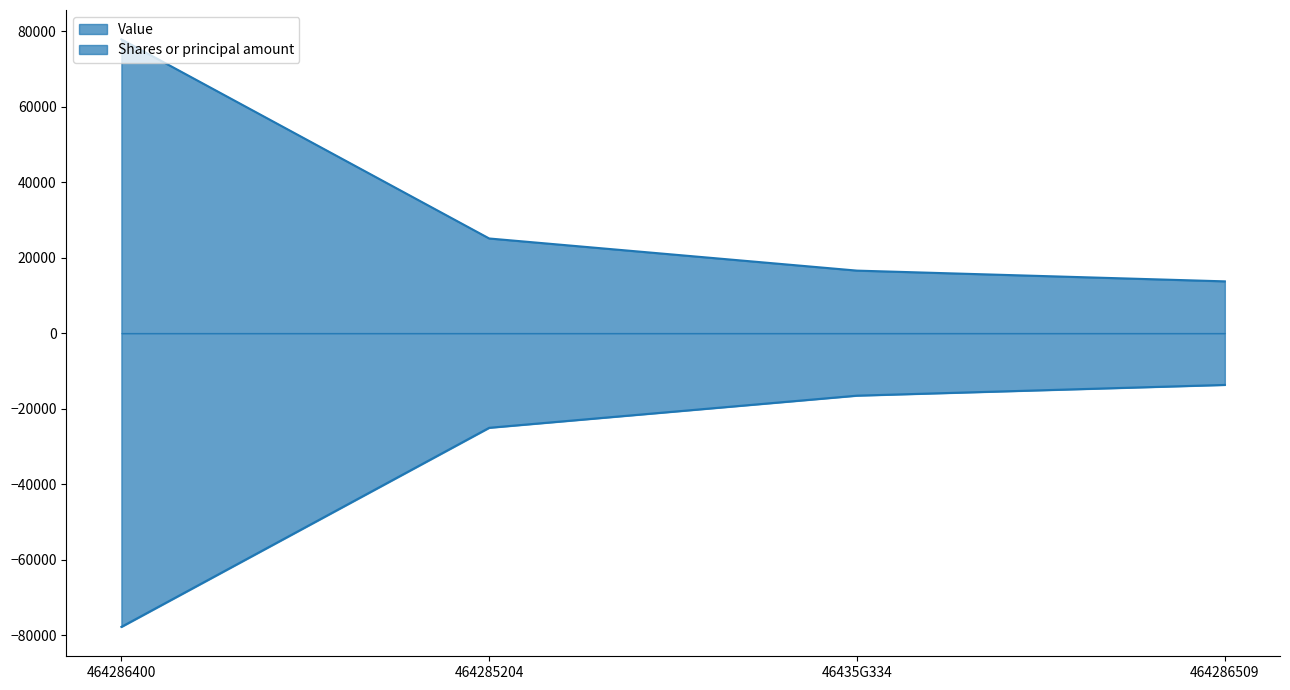

Which series has the widest spread of values?

Value